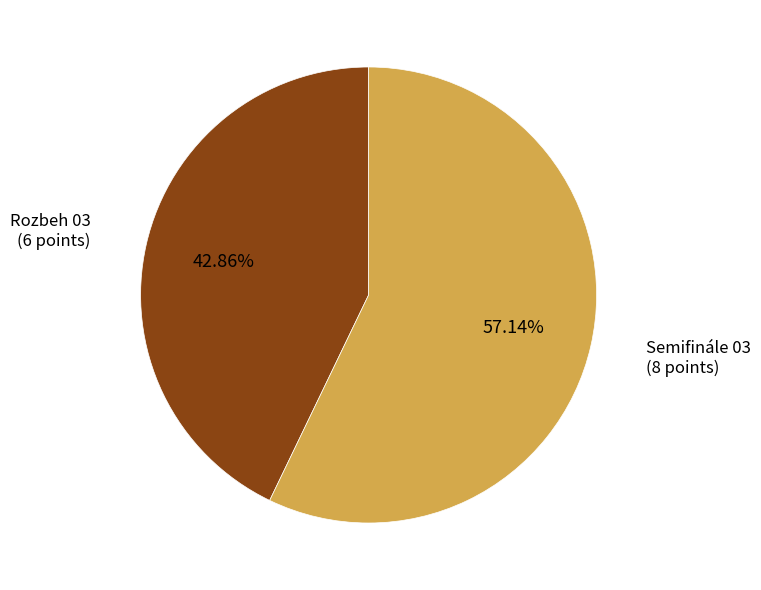

Which category has the biggest portion of the pie?

Semifinále 03